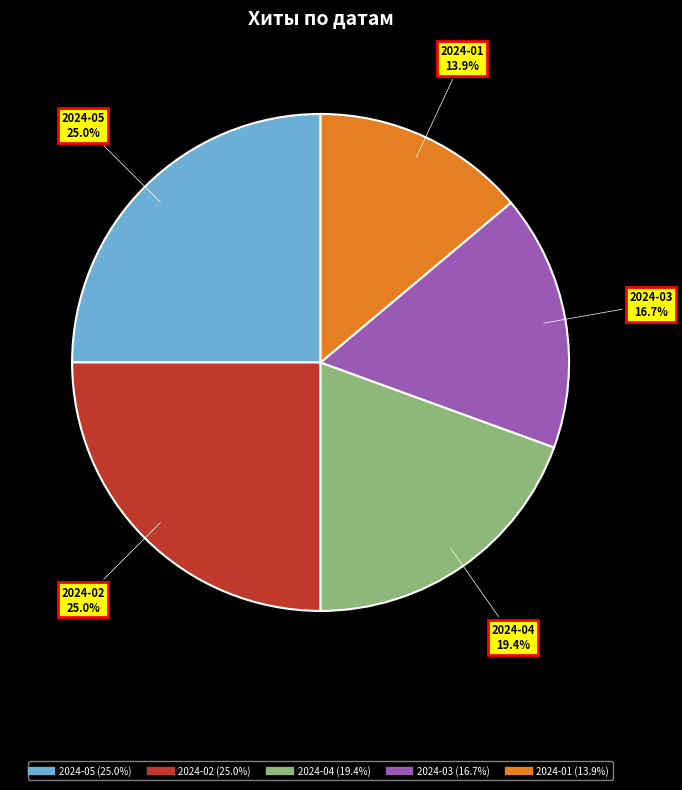

Is there a majority slice in this chart?

No